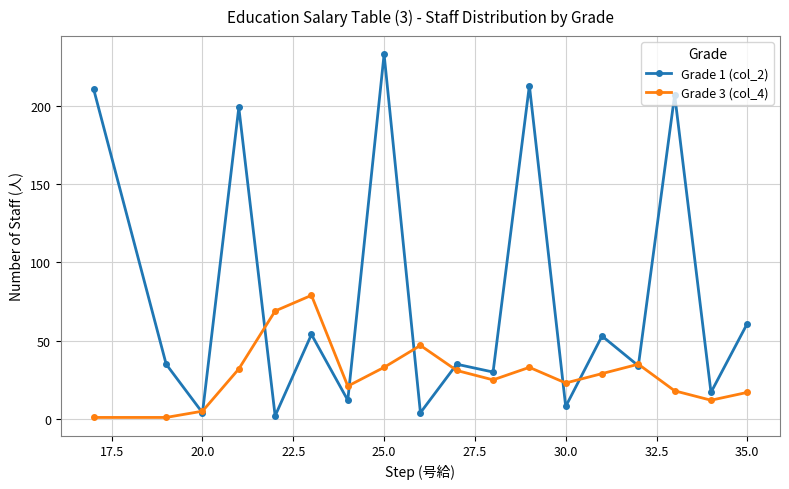

Which series has the largest total across all categories?

Grade 1 (col_2)